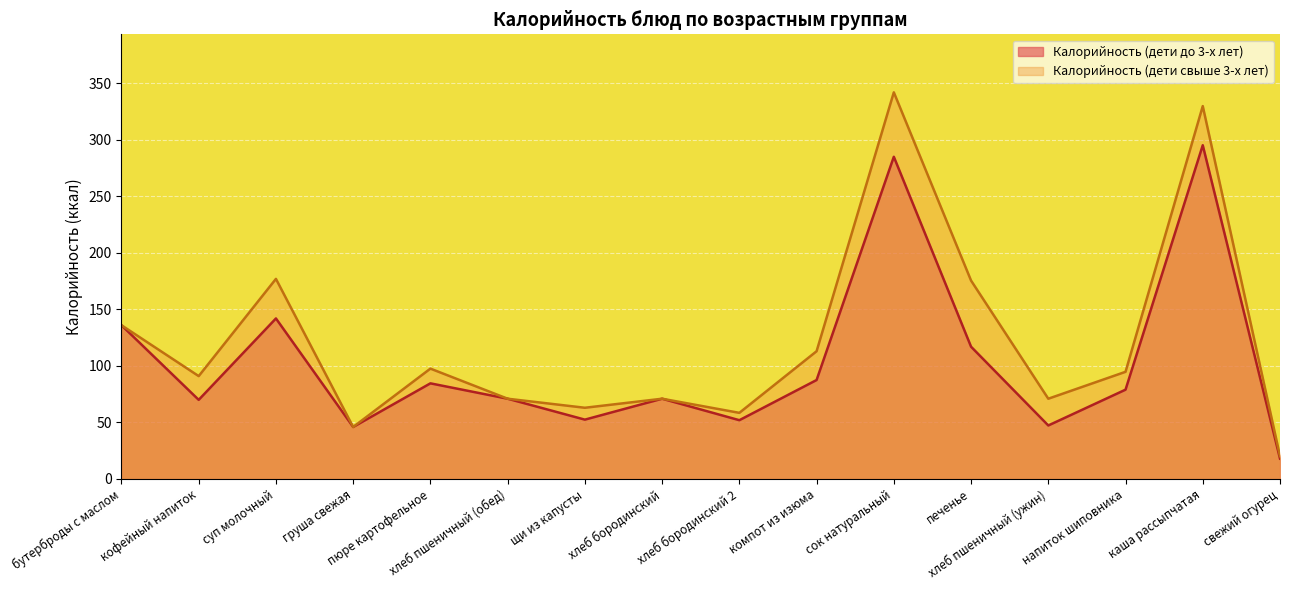

Is the value of Калорийность (дети до 3-х лет) at суп молочный greater than the value of Калорийность (дети свыше 3-х лет) at хлеб пшеничный (ужин)?

Yes